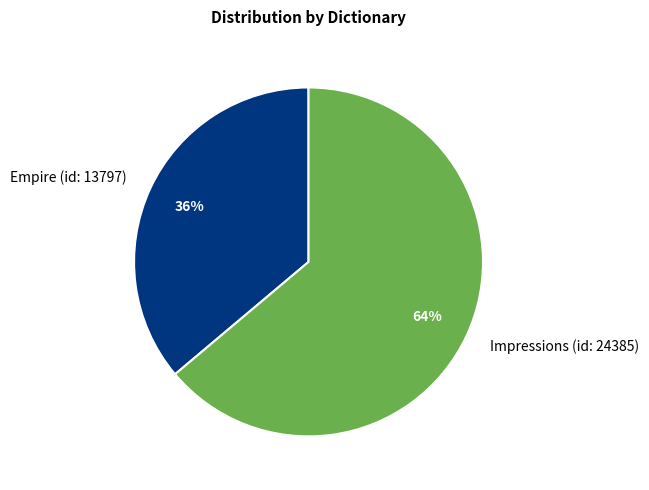

Rank the categories by value from highest to lowest.

Impressions (id: 24385), Empire (id: 13797)